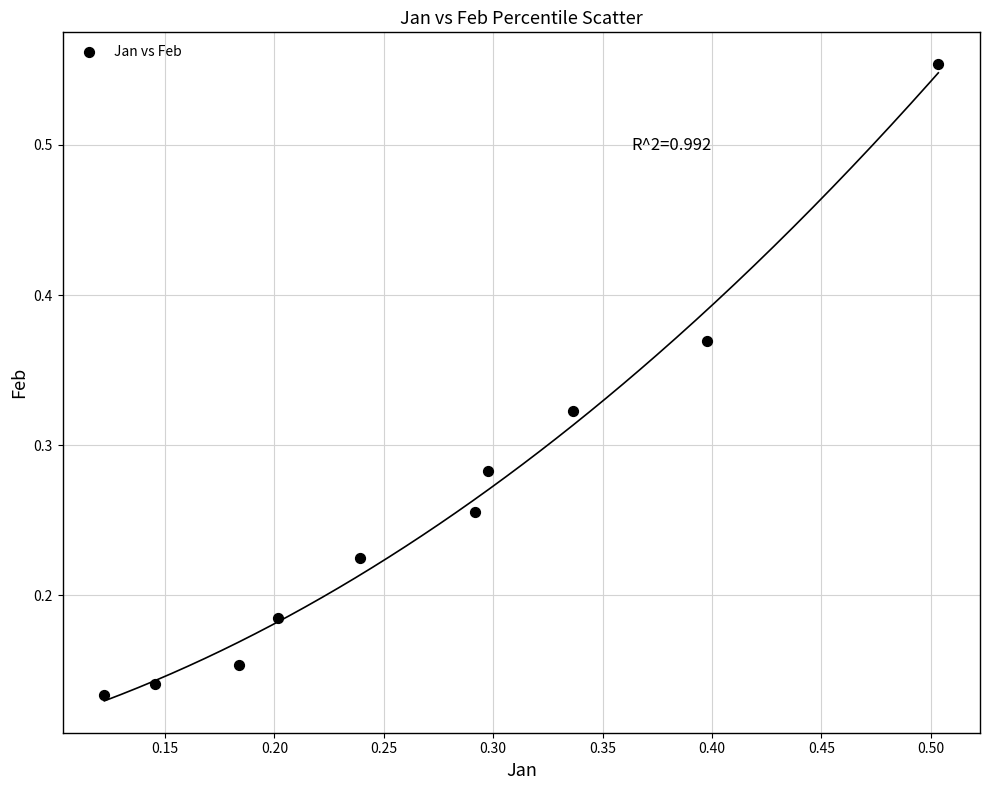

How many points are shown in the scatter plot?

10